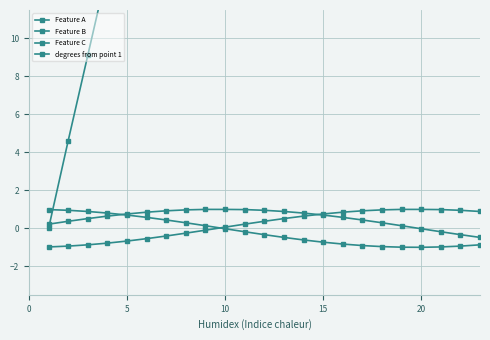

How many data points does each series have?

40